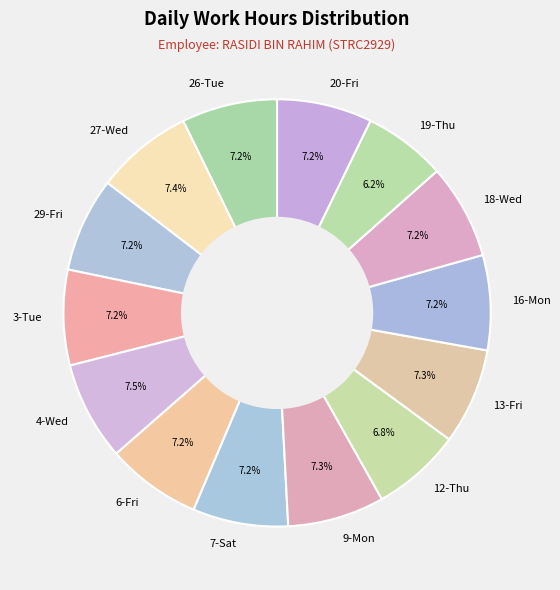

The 16-Mon slice represents 21% of the pie. True or false?

False